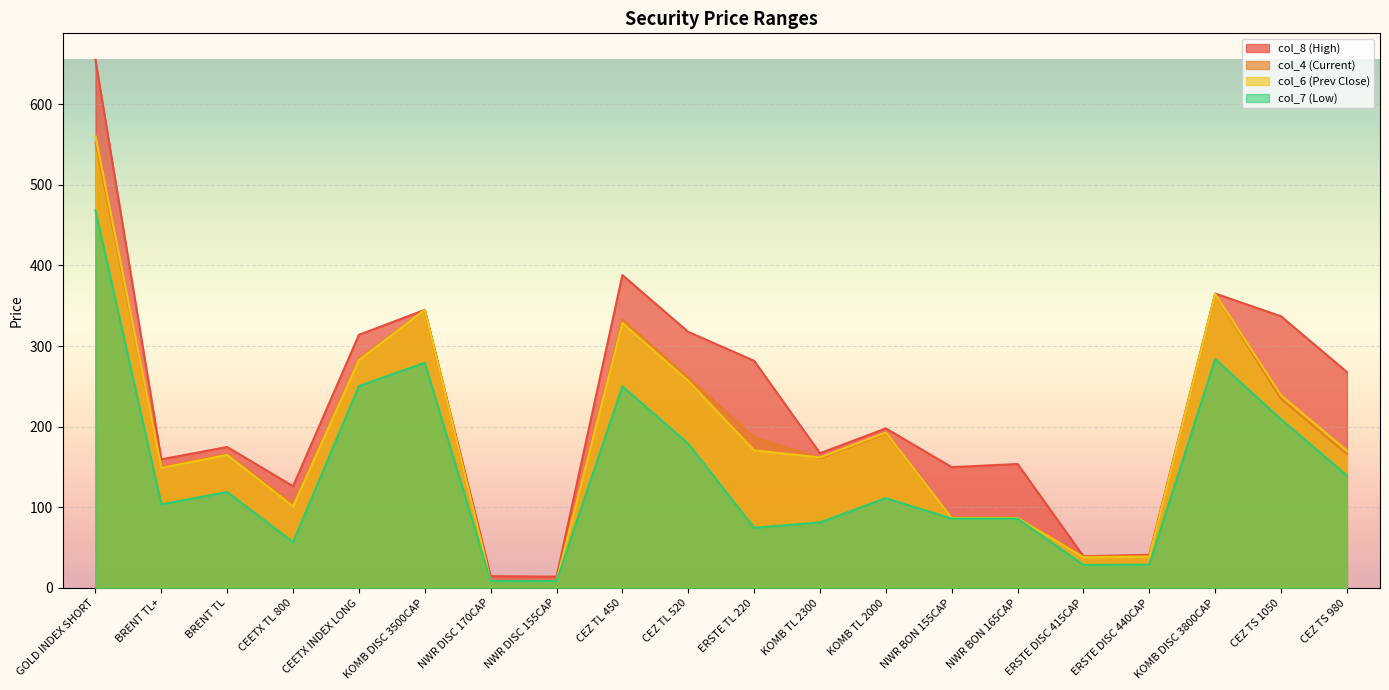

How many lines are shown in the chart?

4